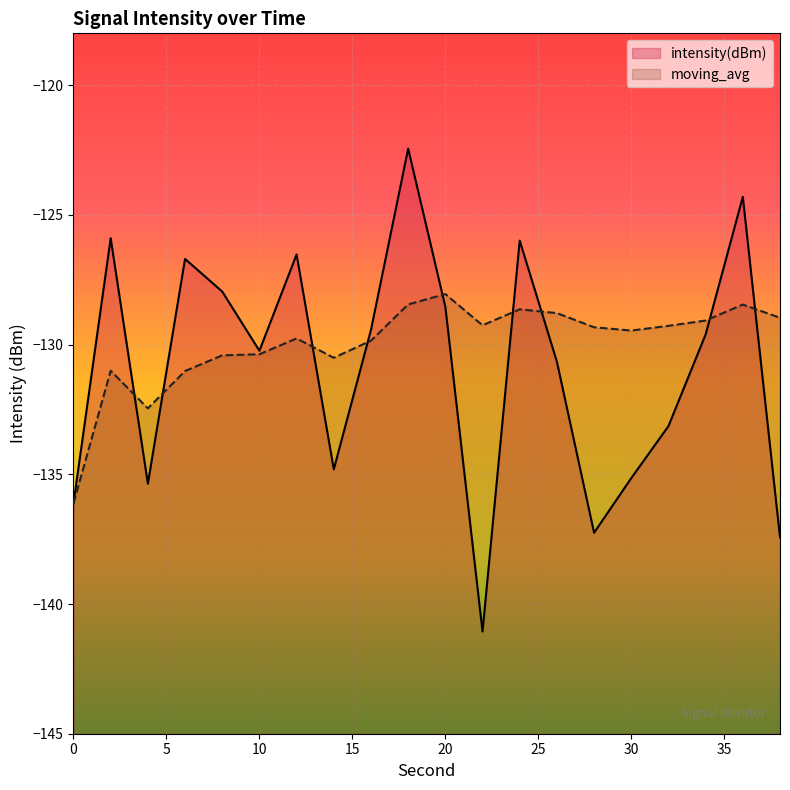

How many interior local peaks does the moving_avg series have?

5